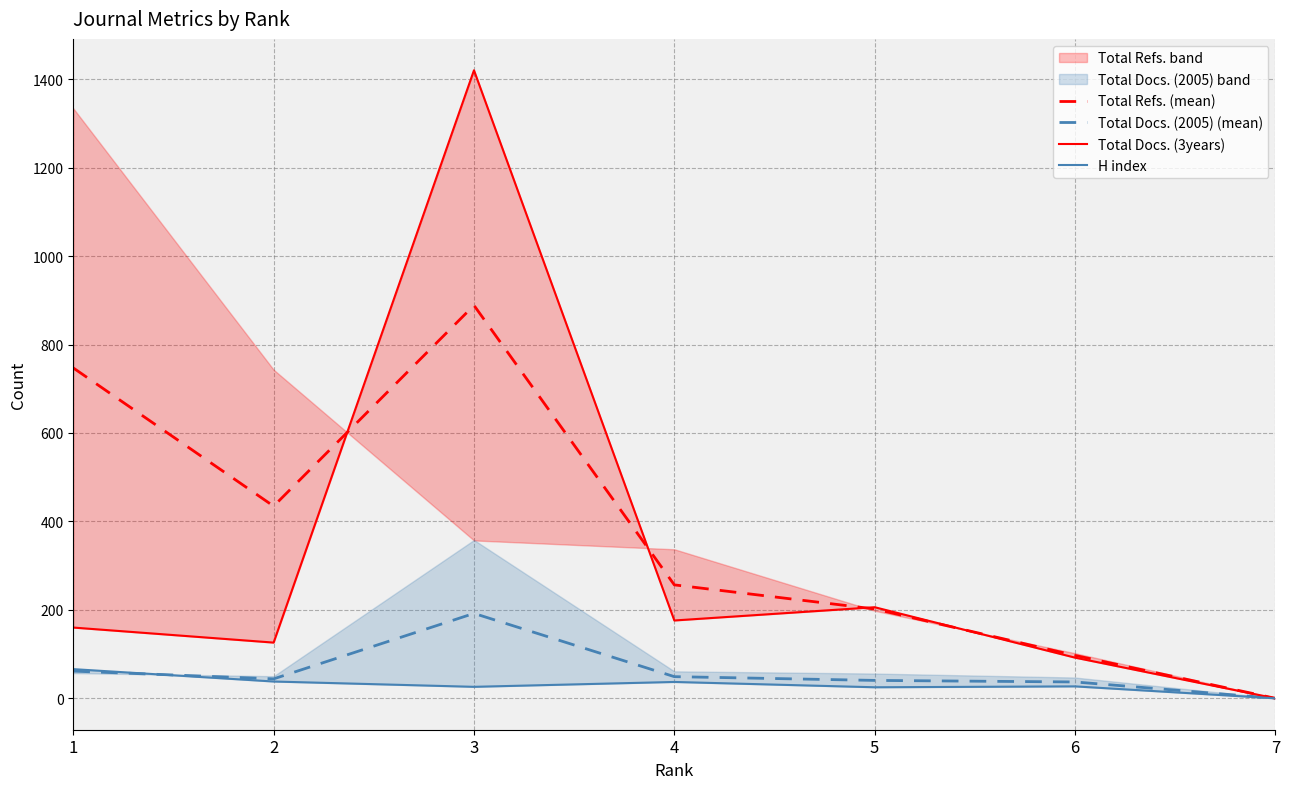

At how many categories does at least one series exceed 552?

2